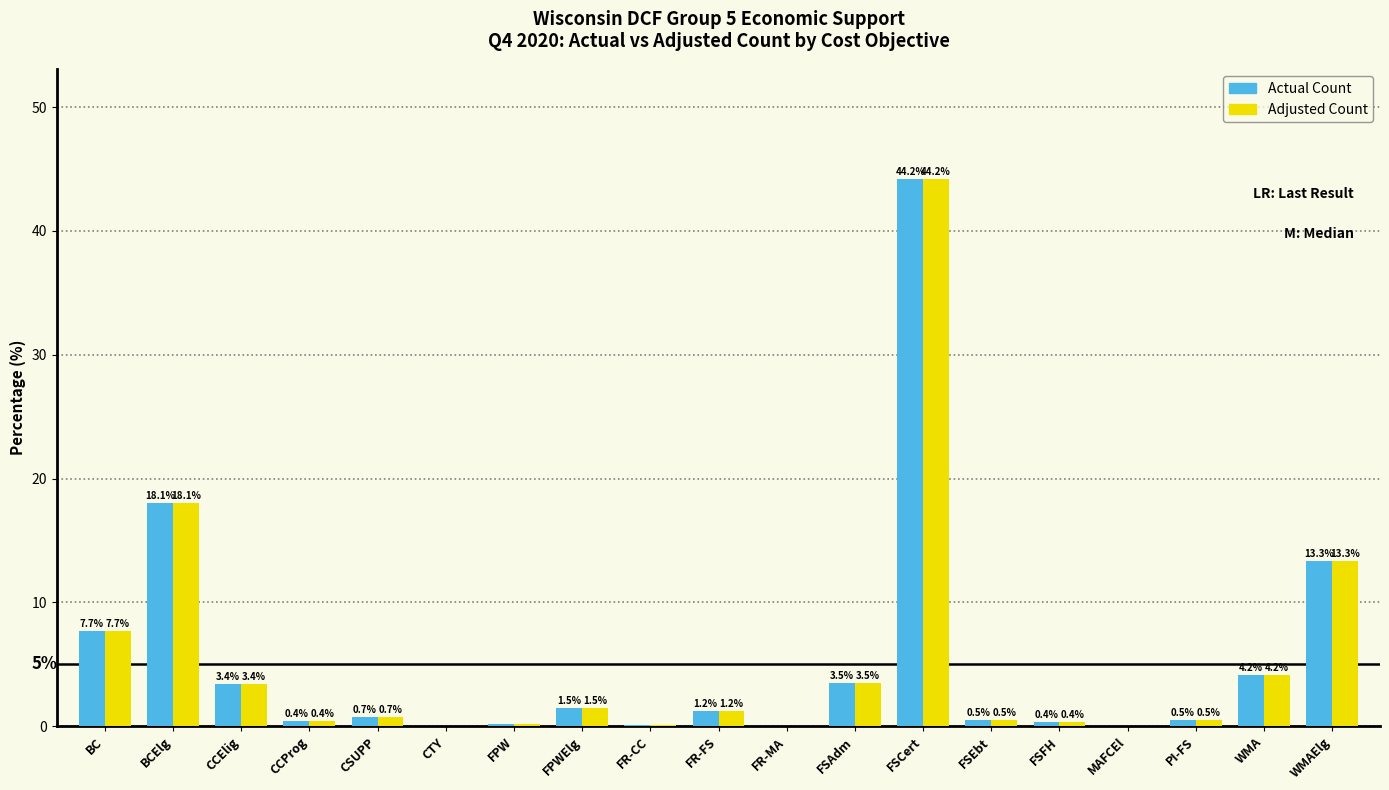

Is it true that Actual Count equals 0.4 at FSFH?

True